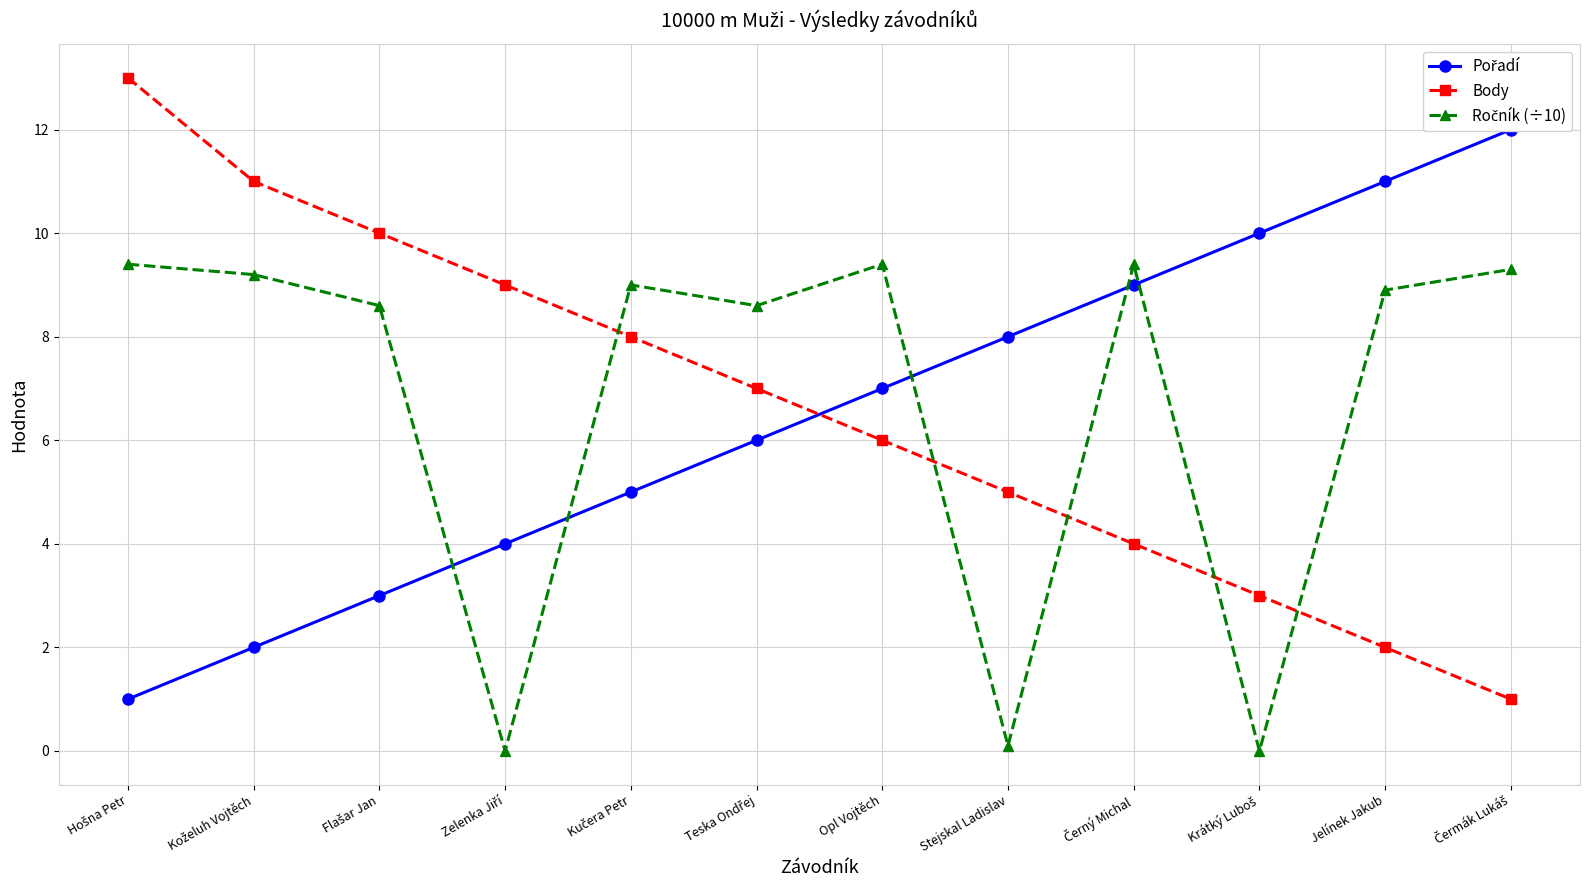

In Ročník (÷10), how many points are lower than both neighbors (excluding endpoints)?

4